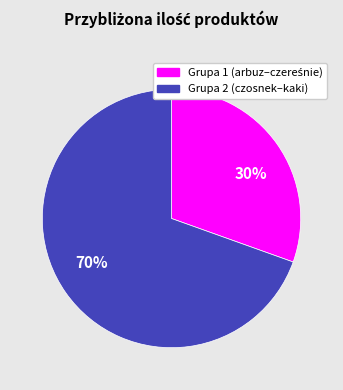

Count the number of slices in the pie.

2